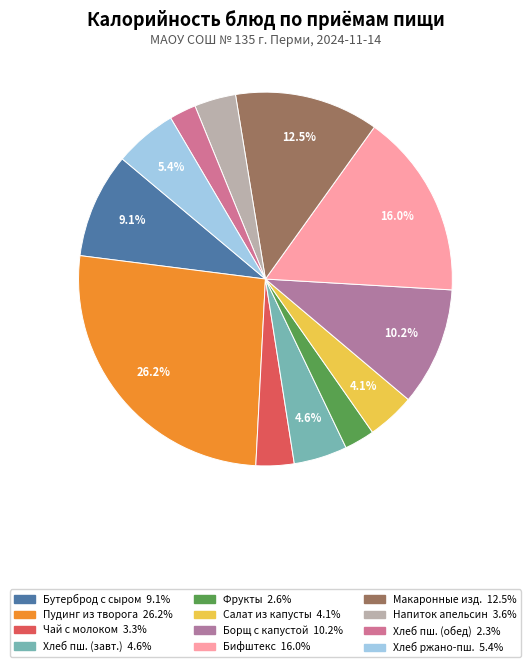

What is the smallest slice in the pie chart?

Хлеб из муки пшеничной (обед)